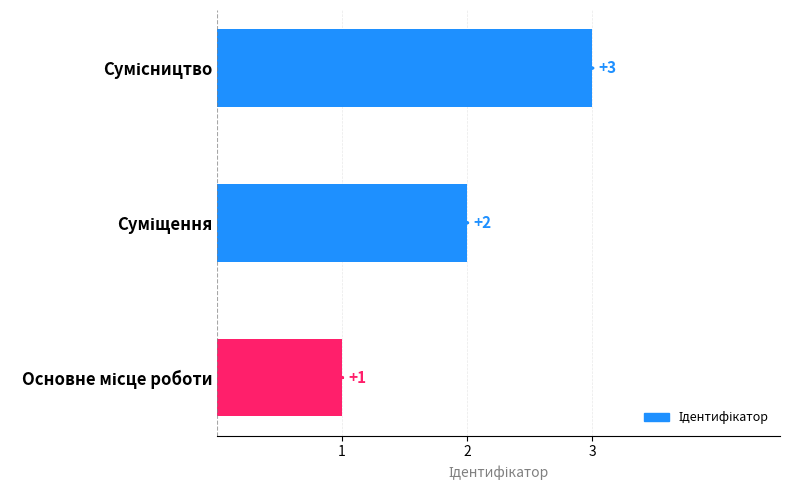

What is the difference between the maximum and second lowest values?

1